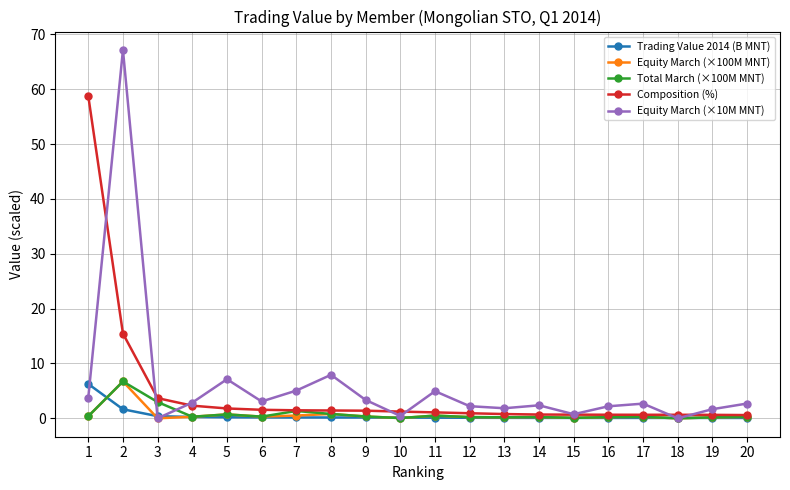

Count the number of categories in the chart.

20